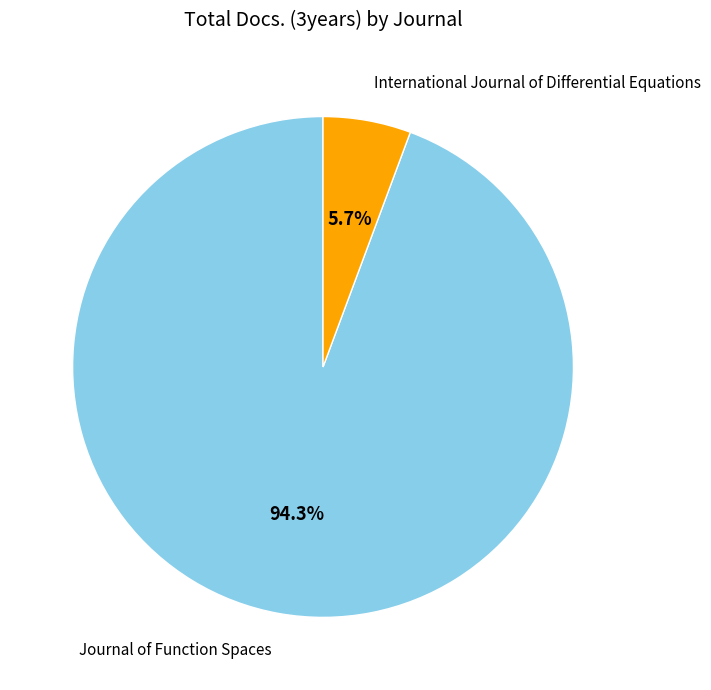

Between Journal of Function Spaces and International Journal of Differential Equations, which is larger?

Journal of Function Spaces